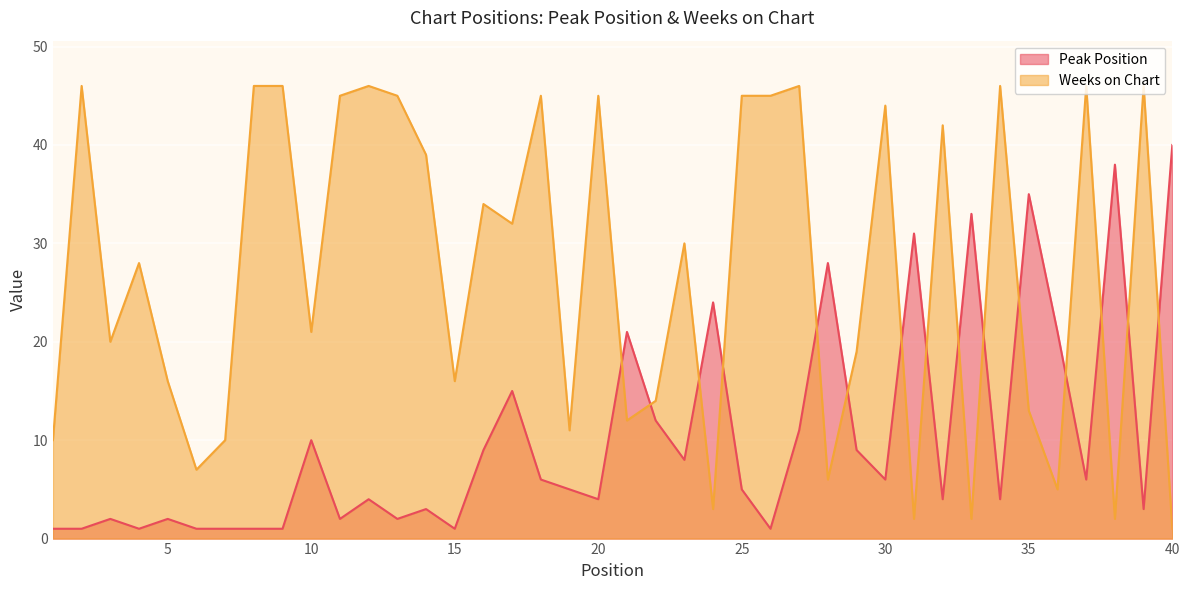

What is the value of the Peak Position point at the 2nd from the left?

1